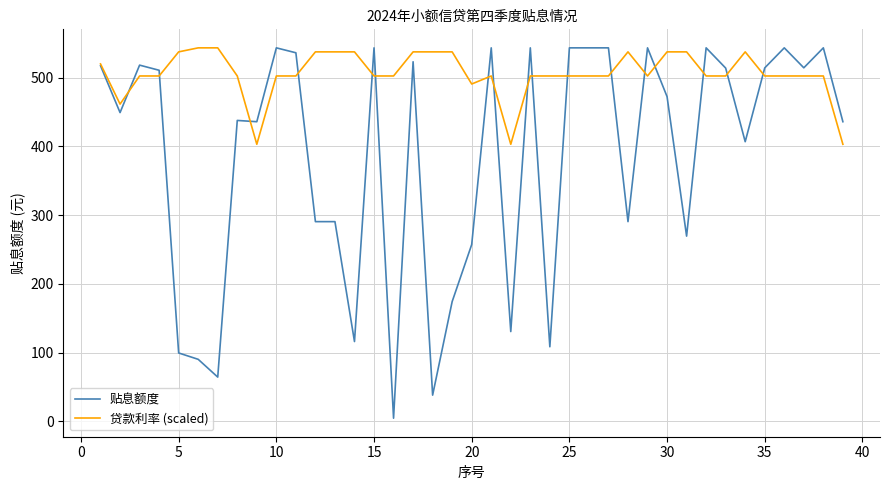

True or false: 贴息额度 and 贷款利率 (scaled) intersect in this chart.

True